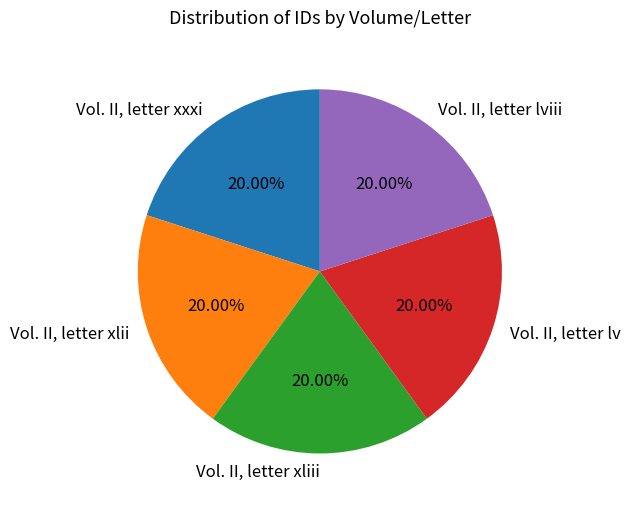

Is there any slice that represents more than half of the pie?

No